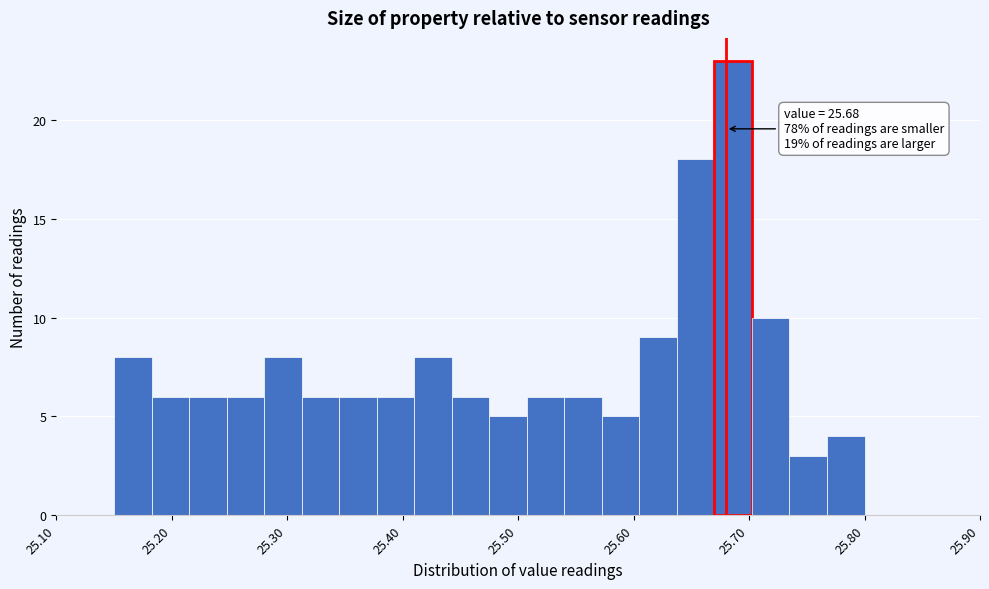

Read against the x-axis, roughly where is the centre of the tallest bar?

25.69